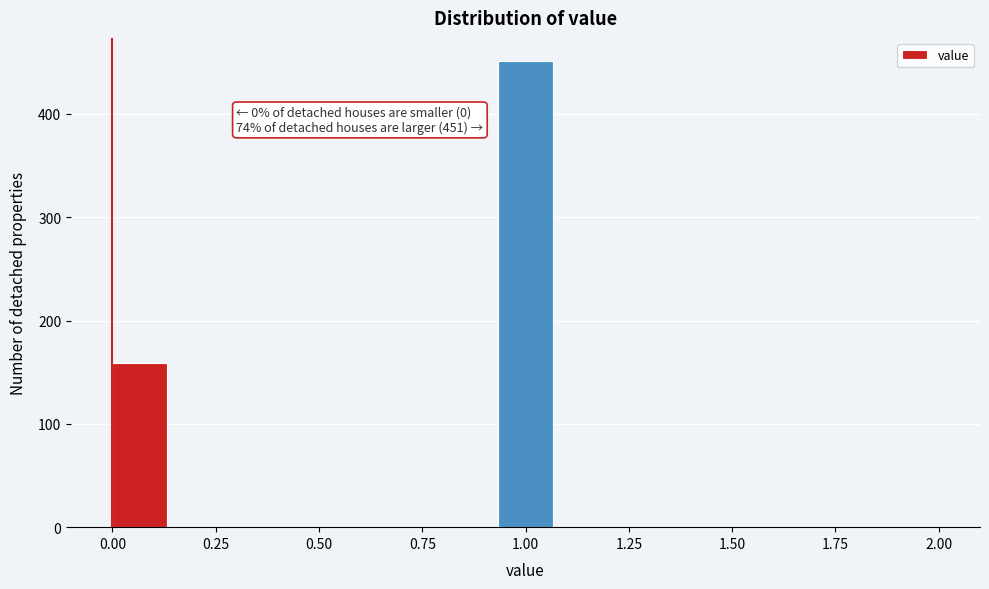

Around what value on the x-axis is the tallest bar? Give the approximate position of its centre, as read against the axis.

1.00